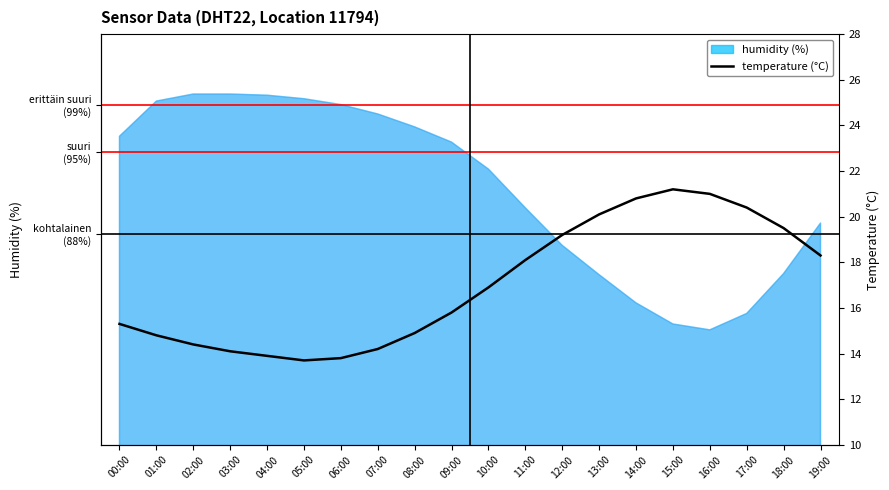

The value at 19:00 is 18.3. True or false?

True